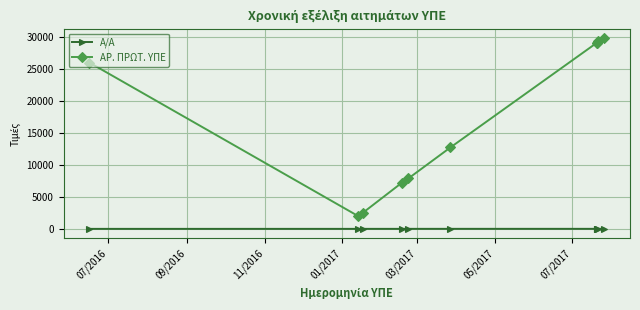

List the series in order of their peak value, highest first.

ΑΡ. ΠΡΩΤ. ΥΠΕ, Α/Α